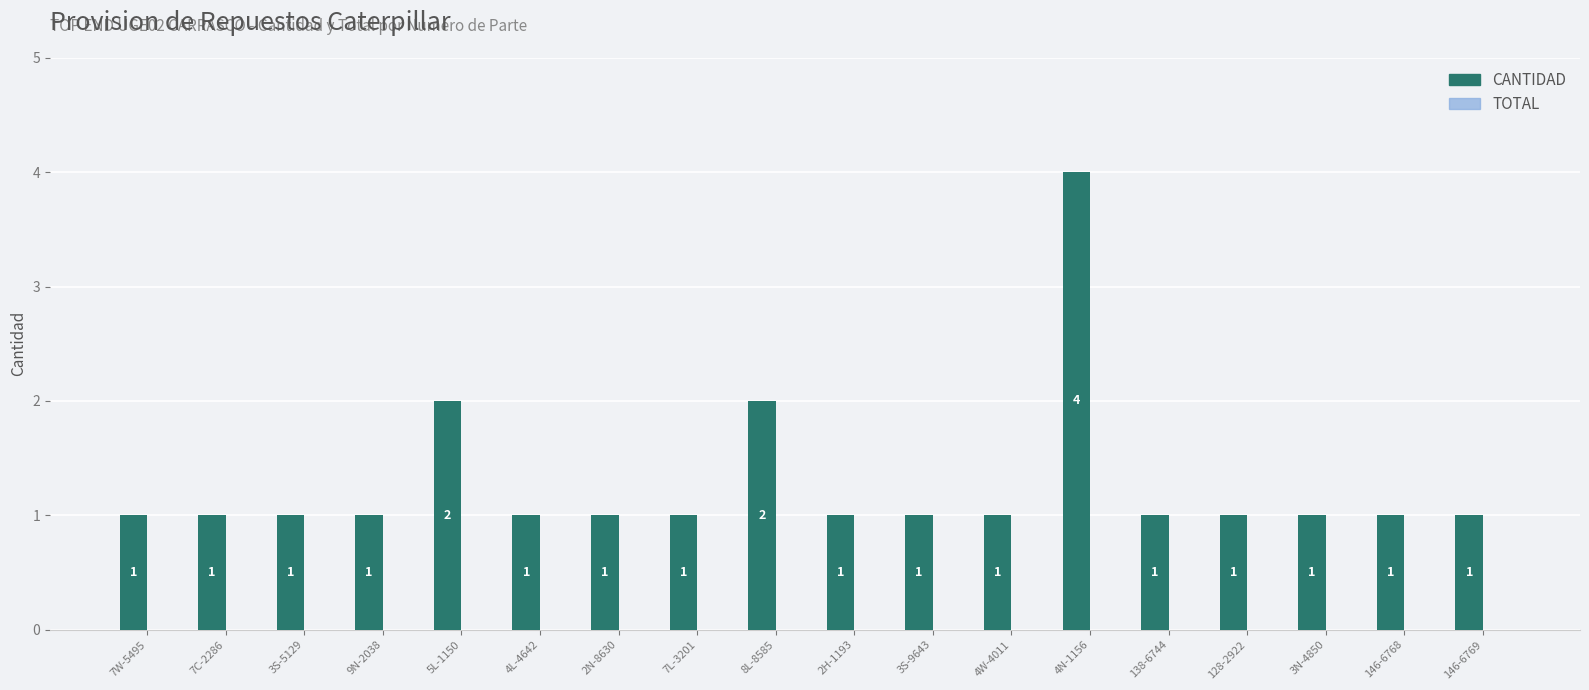

How many series are shown in this chart?

1